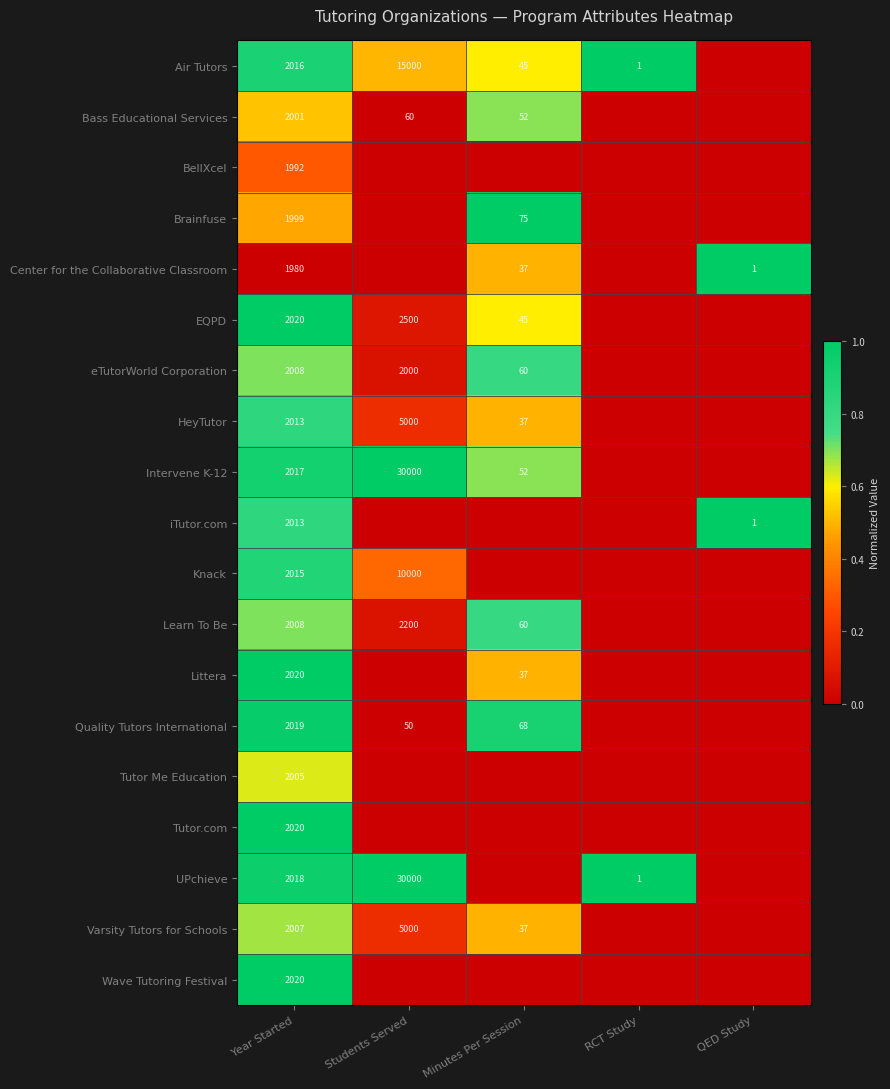

What is the difference between the highest and lowest values at Year Started?

40